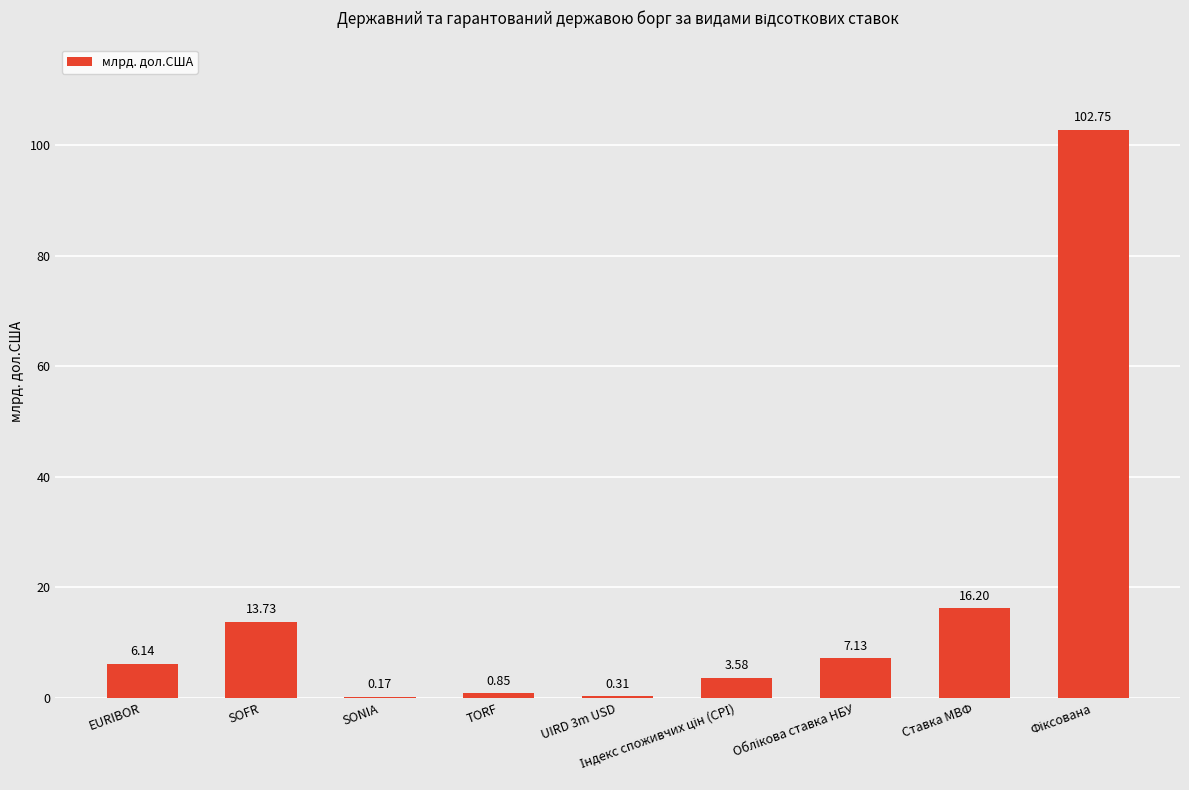

Are the bars horizontal?

No